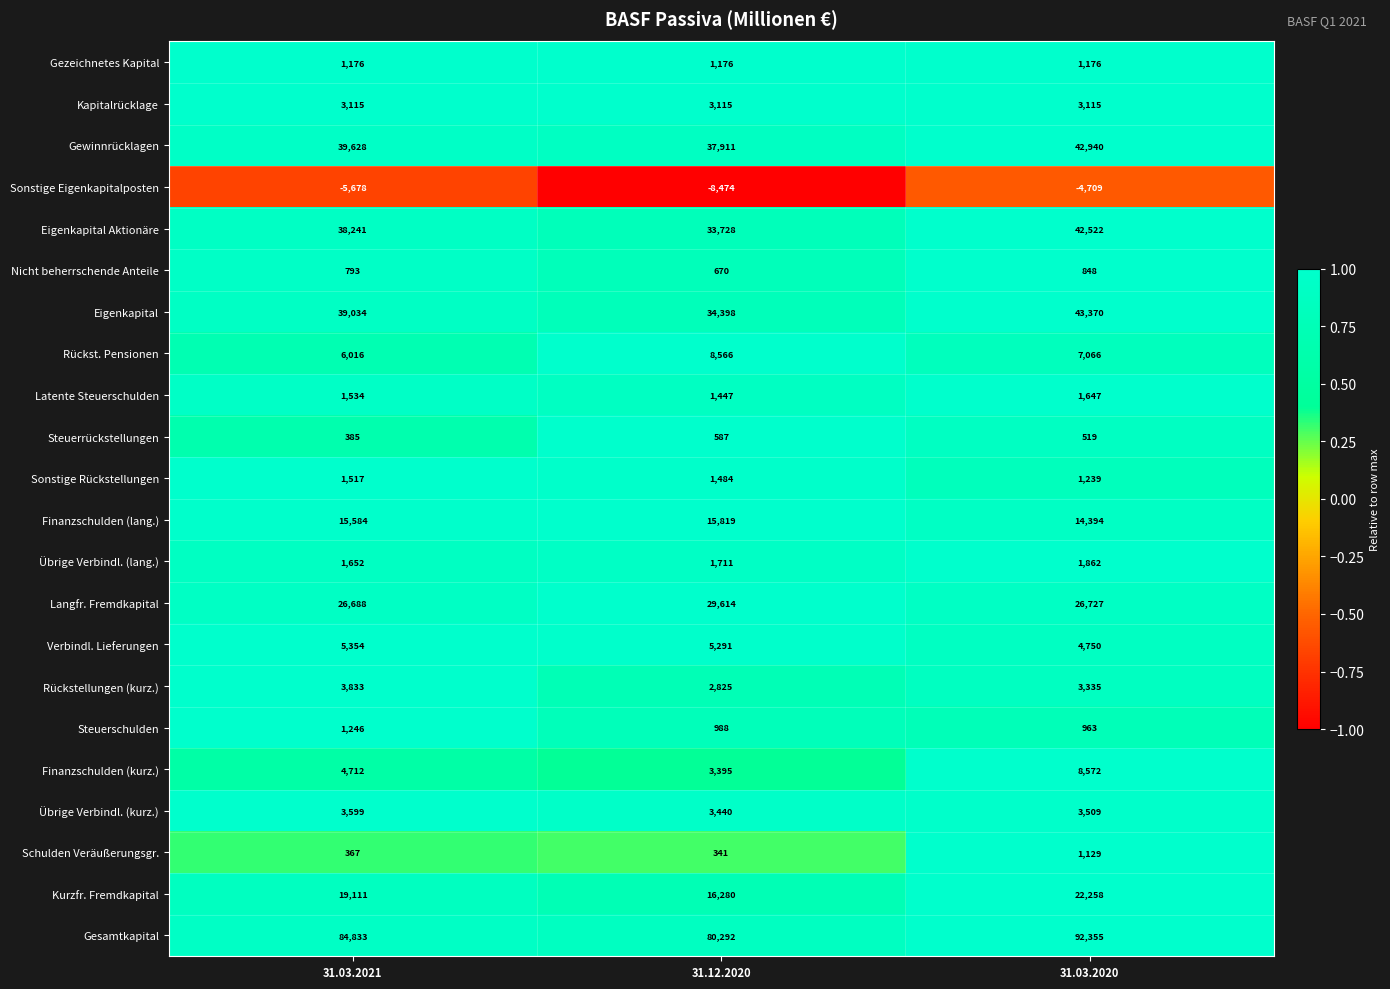

Which series has the largest range (max minus min)?

Gesamtkapital